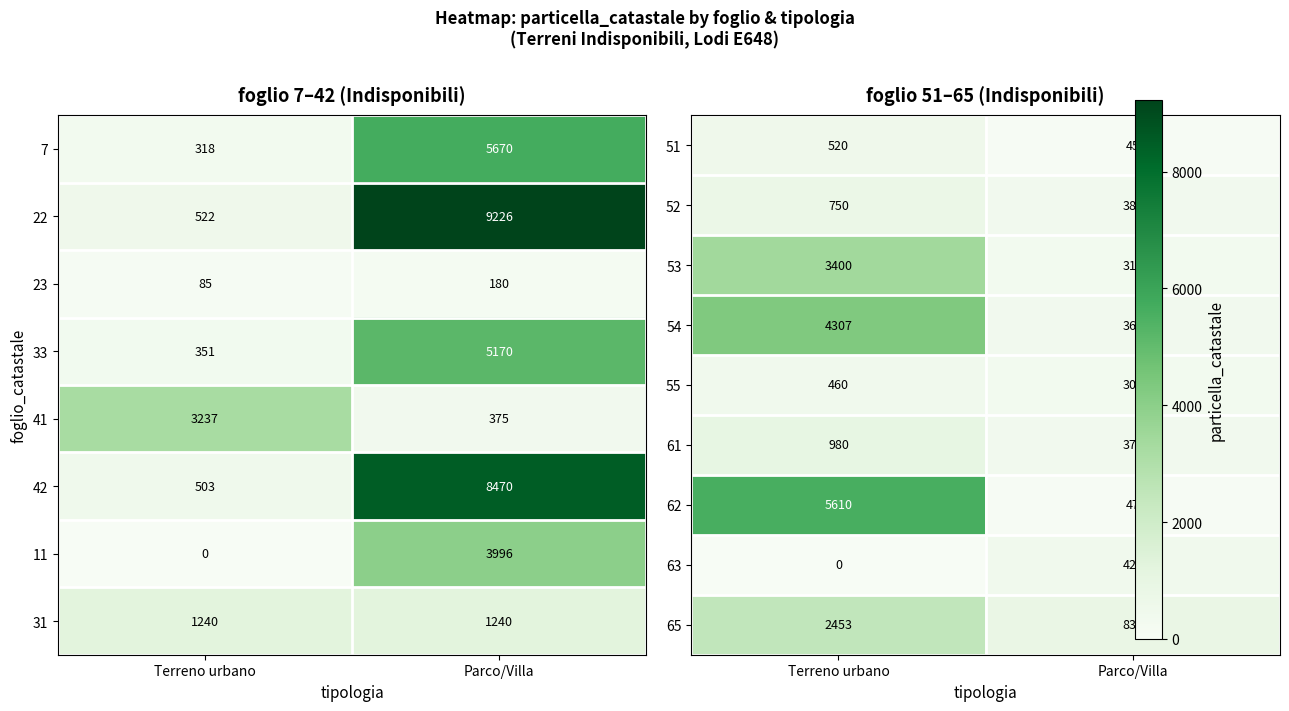

Is it true that 41 equals 375 at Parco/Villa?

True